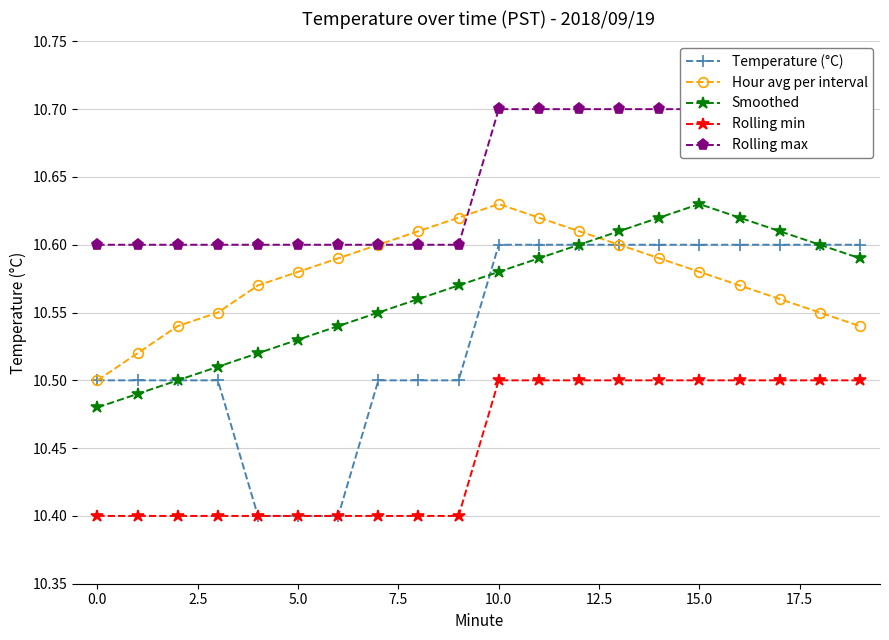

What is the average value of the Temperature (°C) series?

10.5